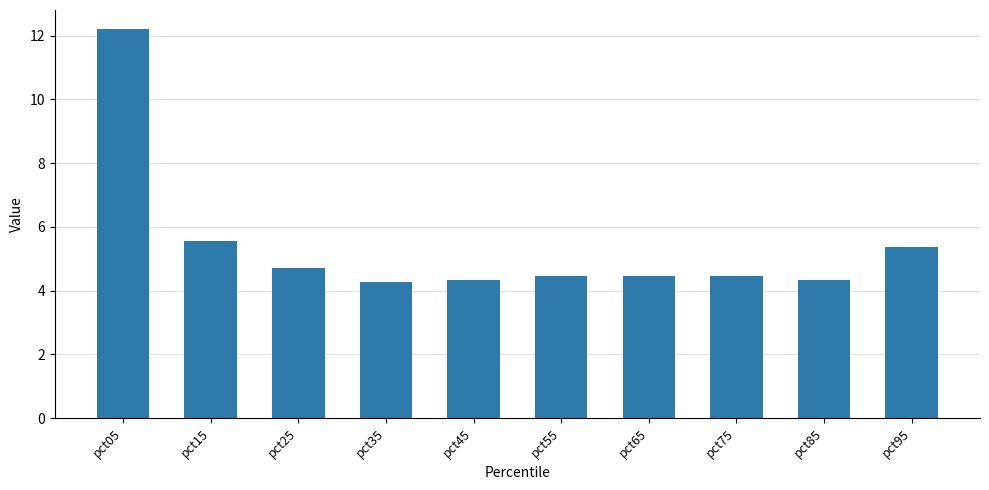

How many series are shown in this chart?

1